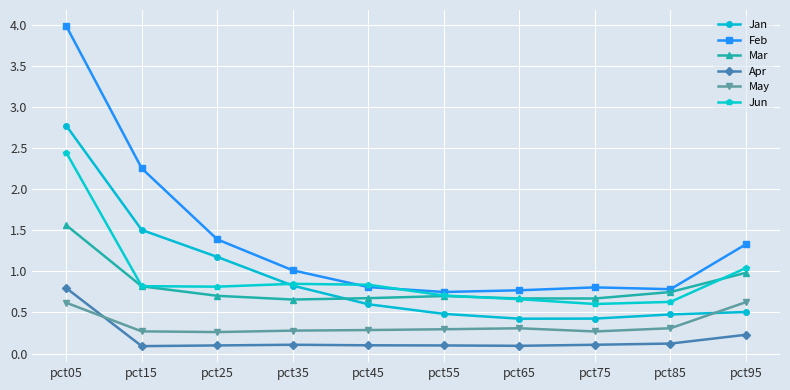

What is the smallest value displayed?

0.1